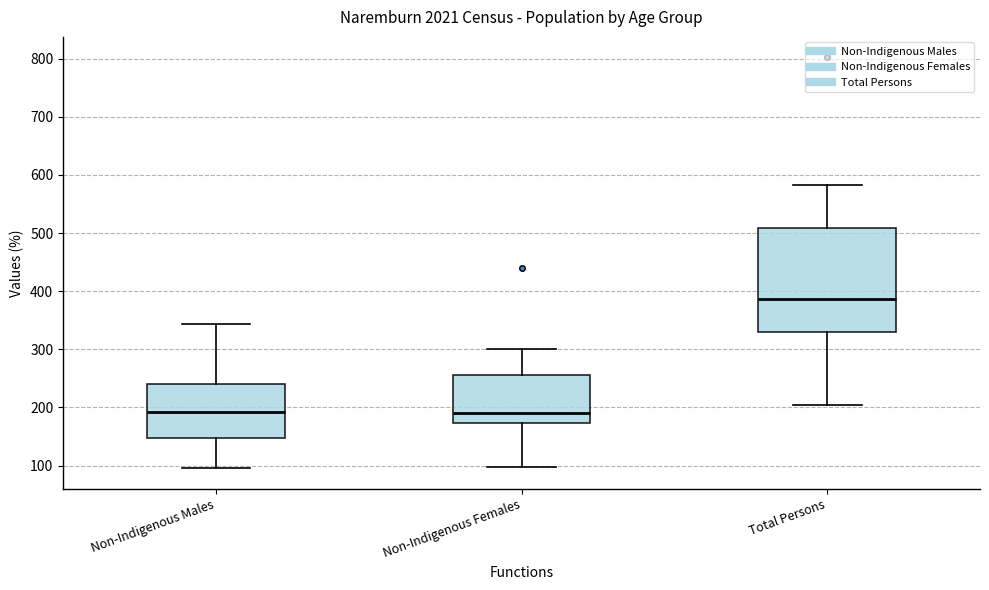

Reading left to right, transcribe this box plot: for each box, give where its median line is, the range the box spans, and where its two whiskers end, as read against the y-axis. The values are not printed on the chart, so give them approximately, as read against the axis.

Non-Indigenous Males: median 190, box 150 to 240, whiskers 100 to 340
Non-Indigenous Females: median 190, box 170 to 260, whiskers 100 to 300
Total Persons: median 390, box 330 to 510, whiskers 210 to 580